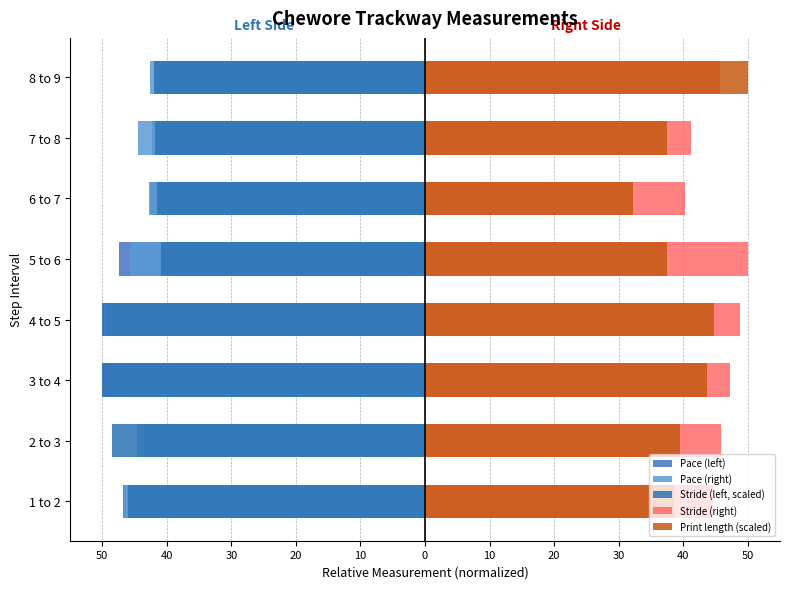

Rank the series at 2 to 3 from lowest to highest value.

Stride (left, scaled), Pace (right), Pace (left), Print length (scaled), Stride (right)